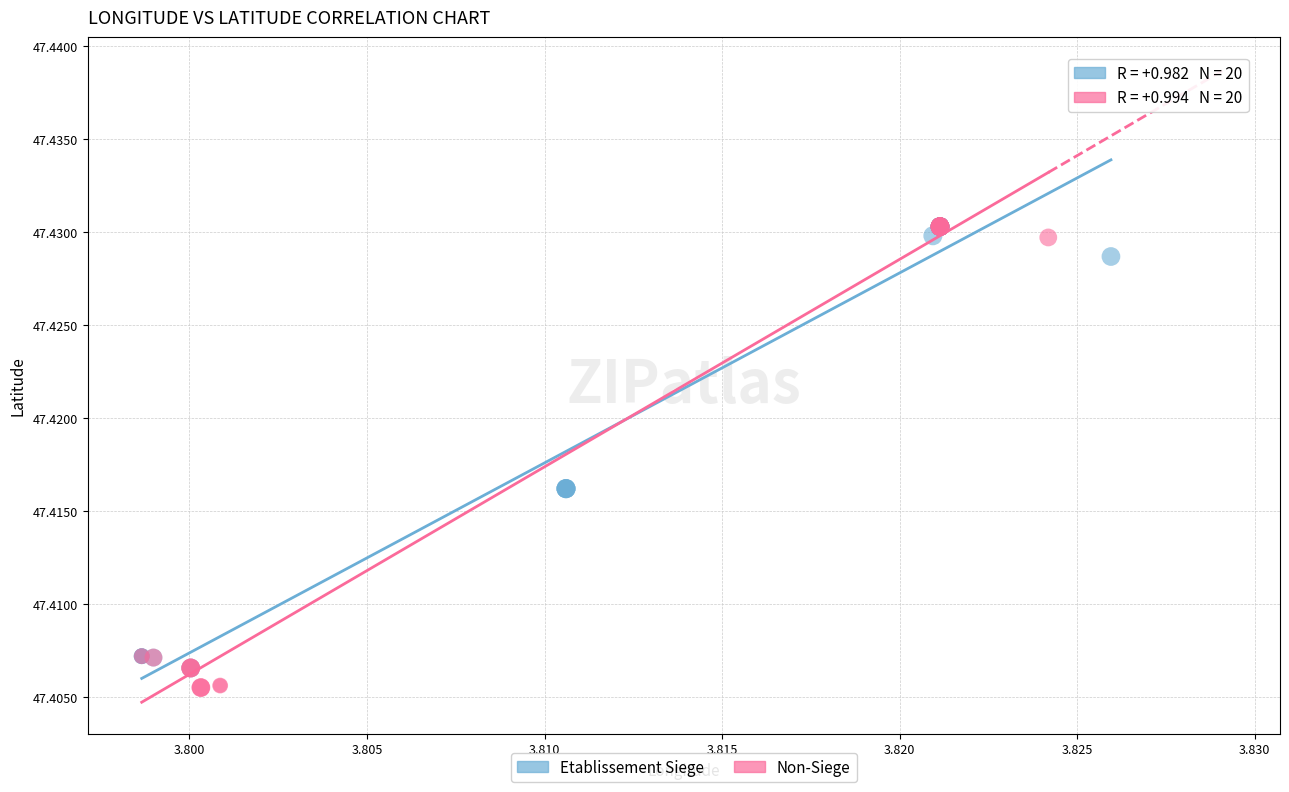

What are all the series names shown in the legend?

Etablissement Siege, Non-Siege